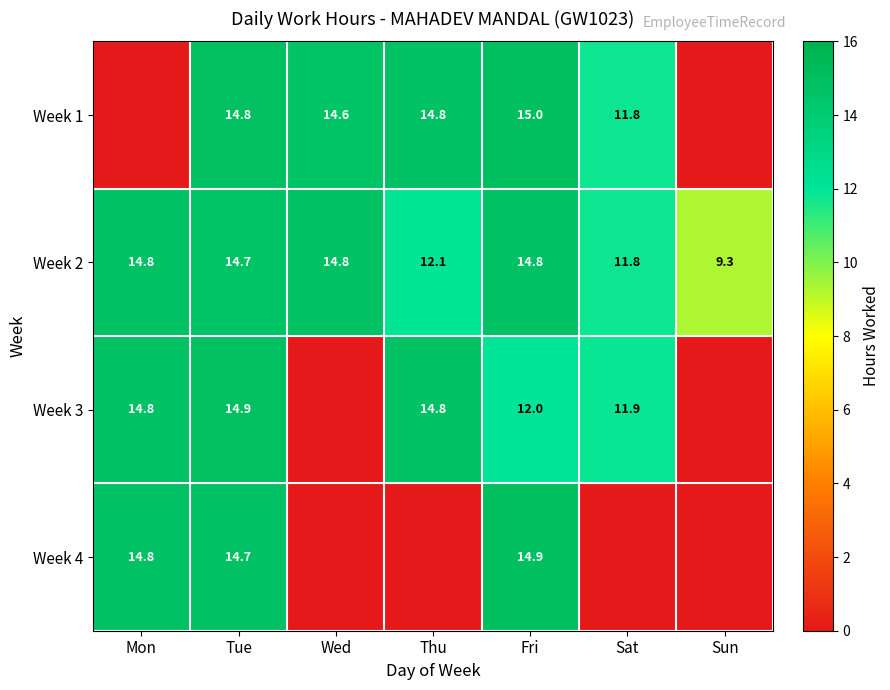

What is the spread (max minus min) of values at Fri?

3.0